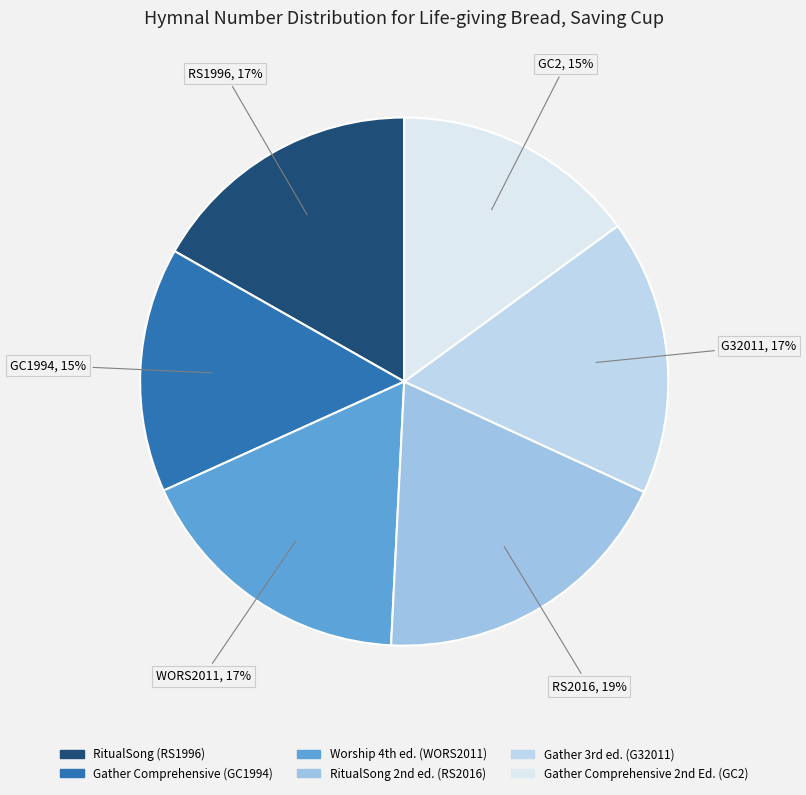

To the nearest percent, what is the average slice percentage?

17%